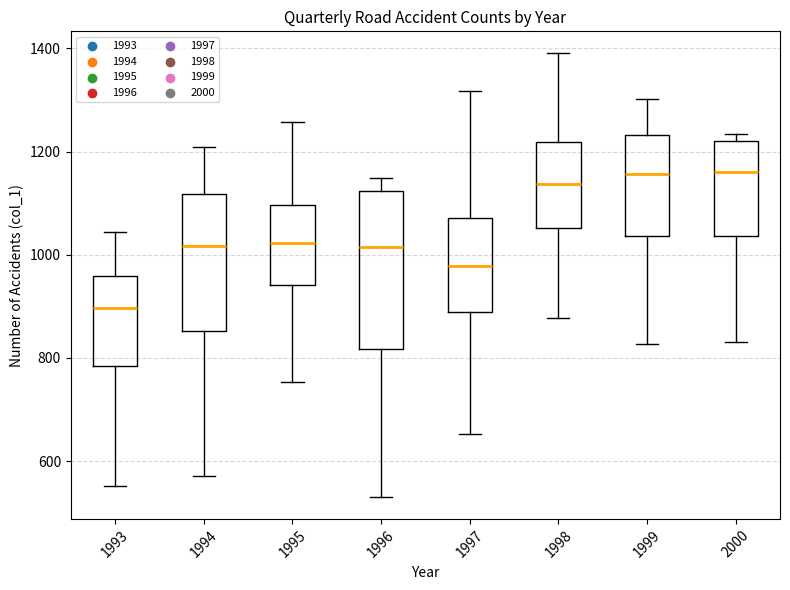

Reading left to right, read every box against the y-axis: the position of its median line, the range the box covers, and the ends of its whiskers. The values are not printed on the chart, so give them approximately, as read against the axis.

1993: median 900, box 780 to 960, whiskers 560 to 1040
1994: median 1020, box 860 to 1120, whiskers 580 to 1200
1995: median 1020, box 940 to 1100, whiskers 760 to 1260
1996: median 1020, box 820 to 1120, whiskers 540 to 1140
1997: median 980, box 880 to 1080, whiskers 660 to 1320
1998: median 1140, box 1060 to 1220, whiskers 880 to 1400
1999: median 1160, box 1040 to 1240, whiskers 820 to 1300
2000: median 1160, box 1040 to 1220, whiskers 840 to 1240